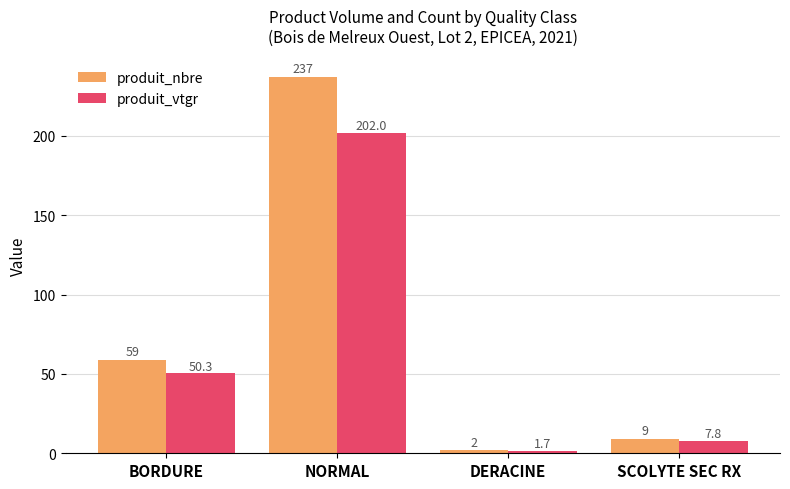

Count the number of data series in this chart.

2